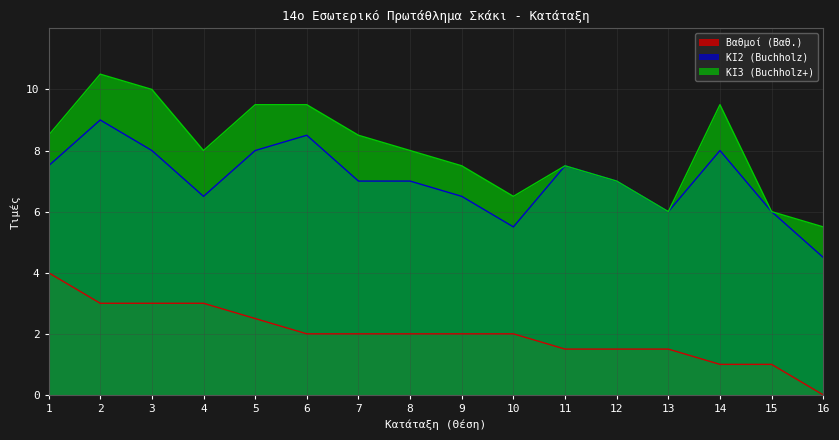

Reading left to right, transcribe all the data shown in this chart.

Βαθμοί (Βαθ.): 4.0	3.0	3.0	3.0	2.5	2.0	2.0	2.0	2.0	2.0	1.5	1.5	1.5	1.0	1.0	0.0
ΚΙ2 (Buchholz): 7.5	9.0	8.0	6.5	8.0	8.5	7.0	7.0	6.5	5.5	7.5	7.0	6.0	8.0	6.0	4.5
ΚΙ3 (Buchholz+): 8.5	10.5	10.0	8.0	9.5	9.5	8.5	8.0	7.5	6.5	7.5	7.0	6.0	9.5	6.0	5.5